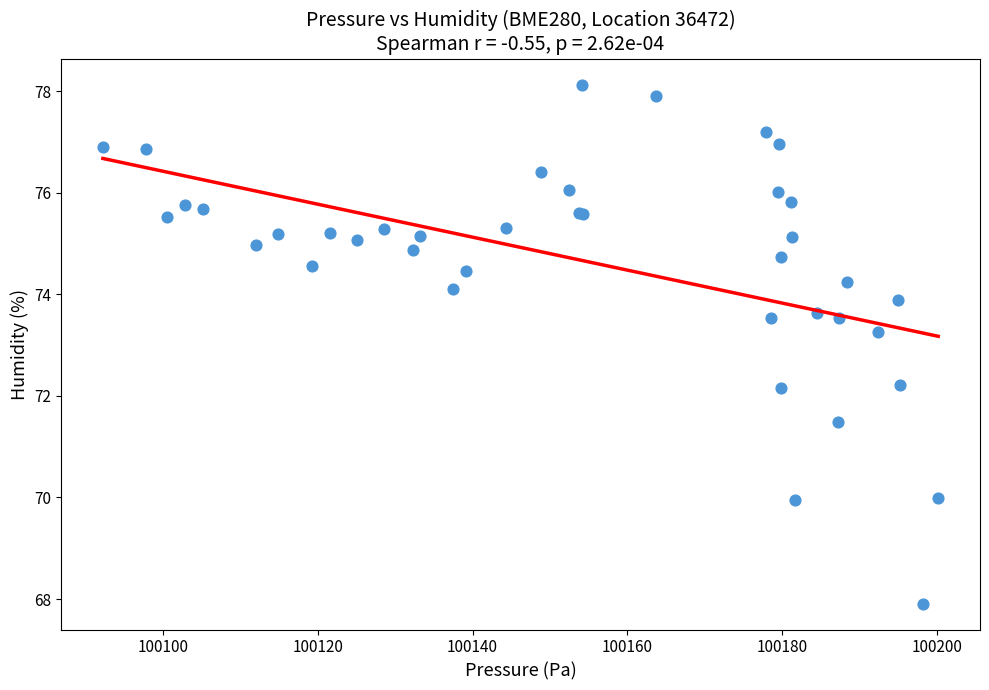

What Y value in the scatter plot is closest to 73?

73.3